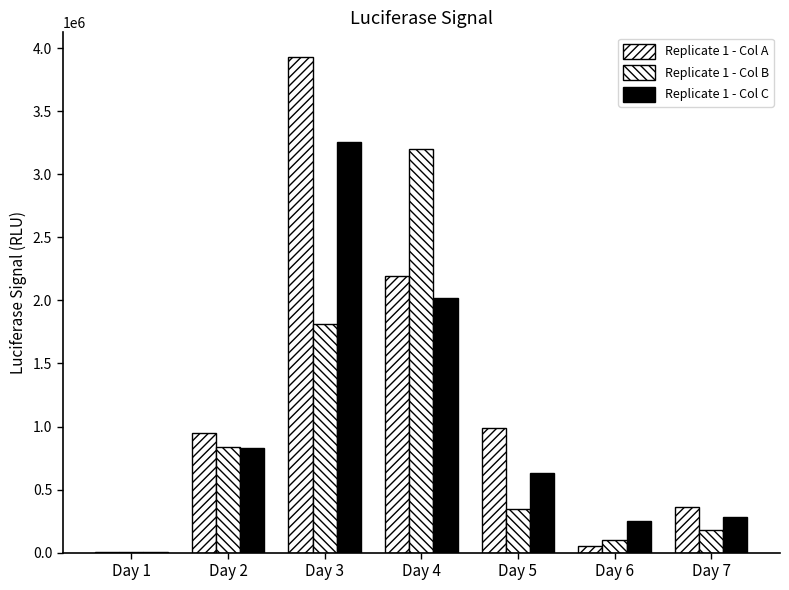

Between Day 7 and Day 1, which is larger?

Day 7